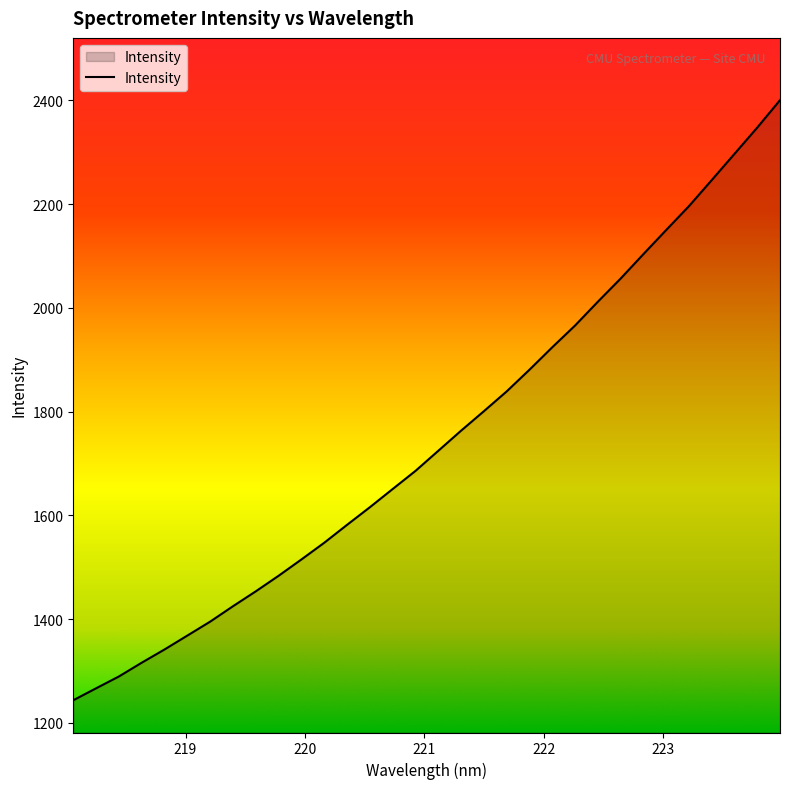

What is the maximum value shown in the chart?

2400.2